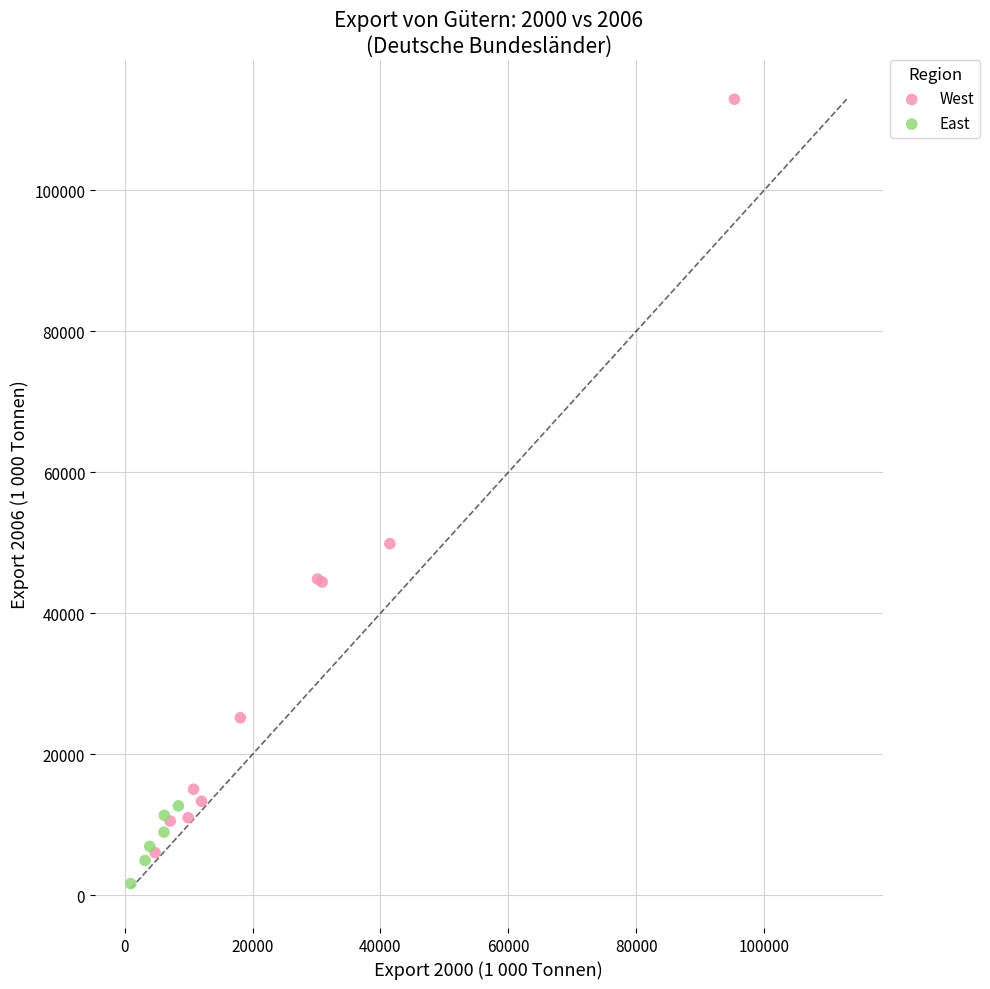

Which series has the largest Y range (max minus min)?

West